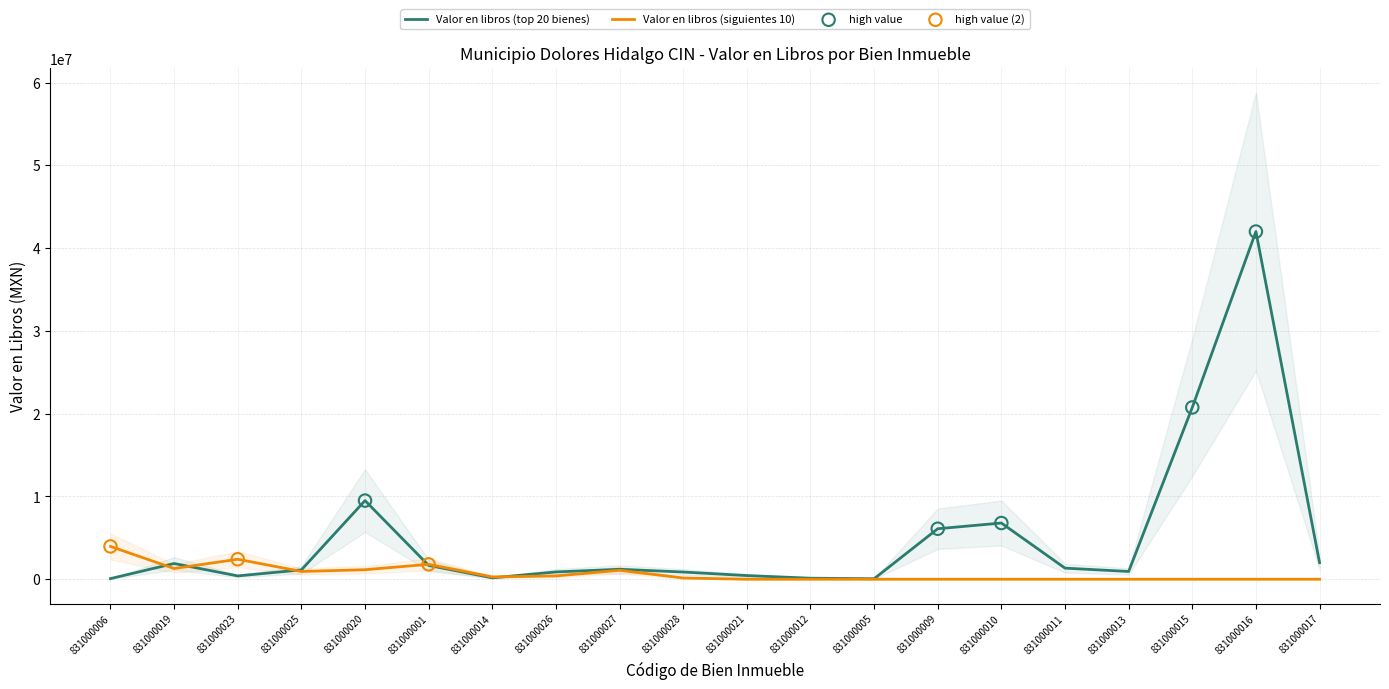

Which series has the largest total across all categories?

Valor en libros (top 20 bienes)